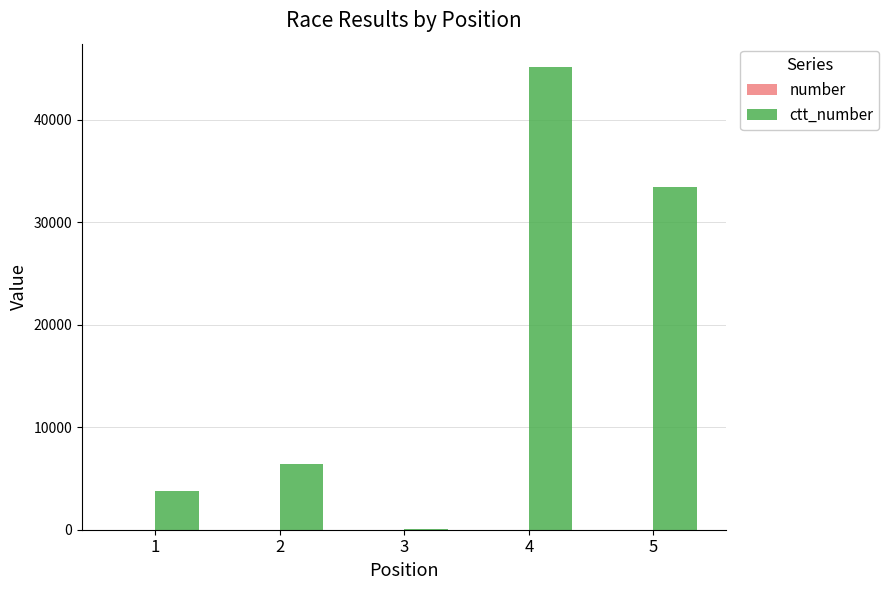

What is the maximum value shown in the chart?

45182